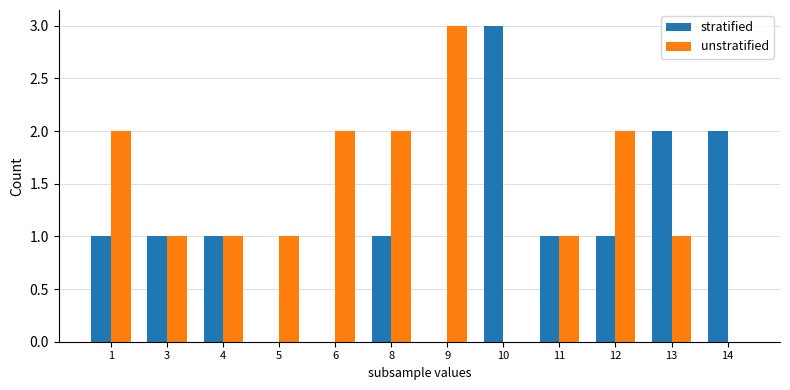

How many unstratified values are between 1 and 2?

9